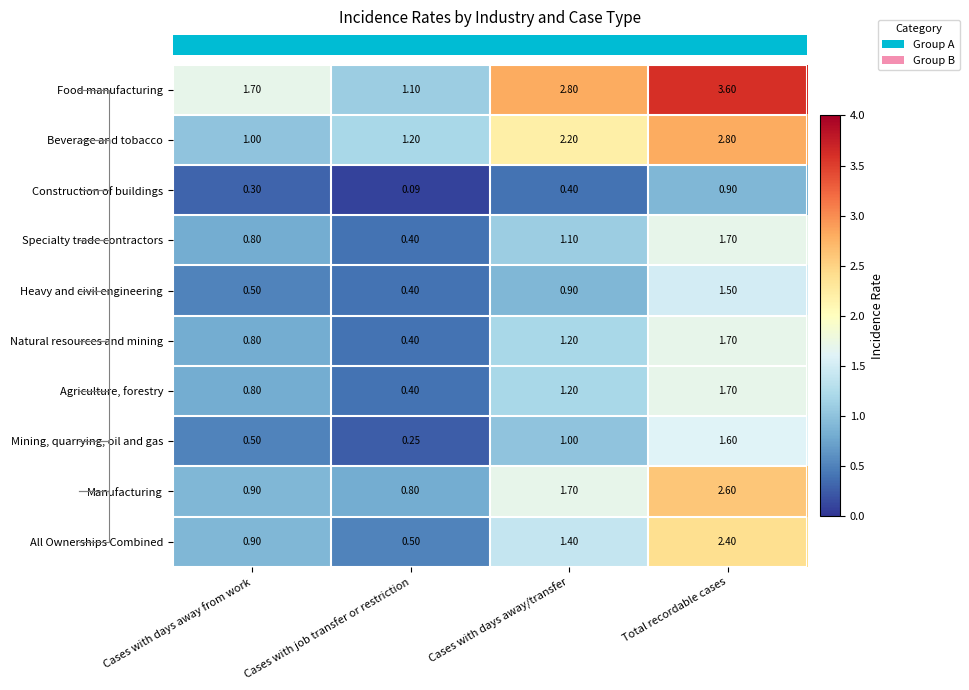

List the labels in order of All Ownerships Combined value, largest first.

Total recordable cases, Cases with days away/transfer, Cases with days away from work, Cases with job transfer or restriction